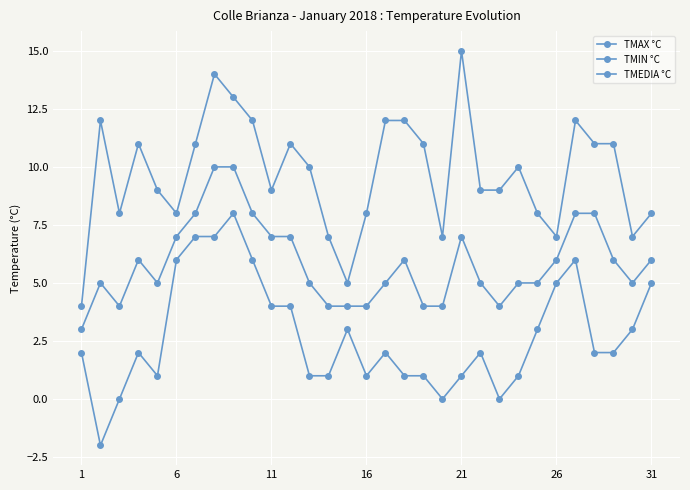

How many data points does each series have?

31